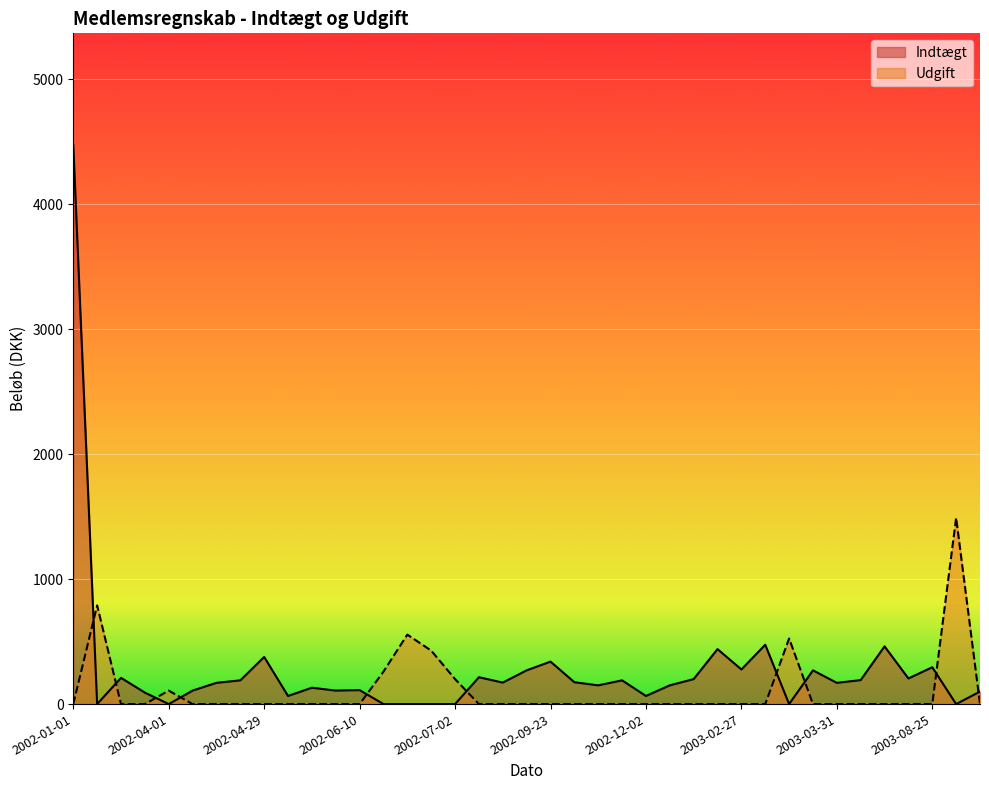

At which category does the chart reach its peak across all series?

2002-01-01